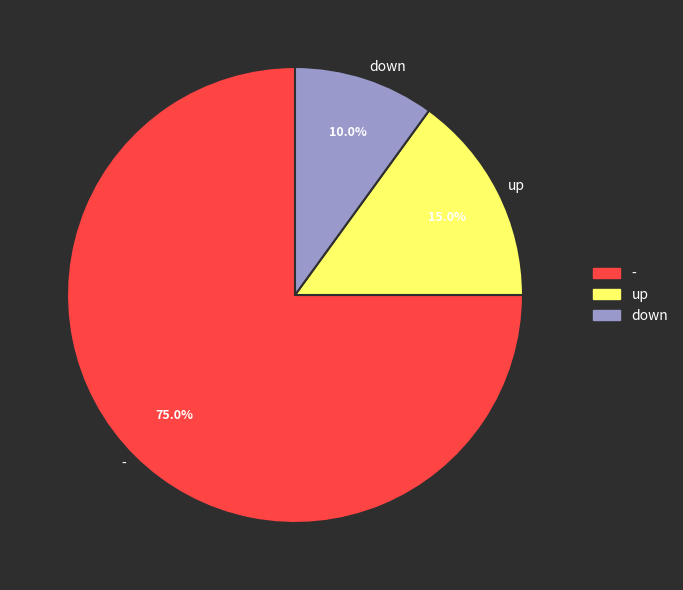

Count the number of slices in the pie.

3